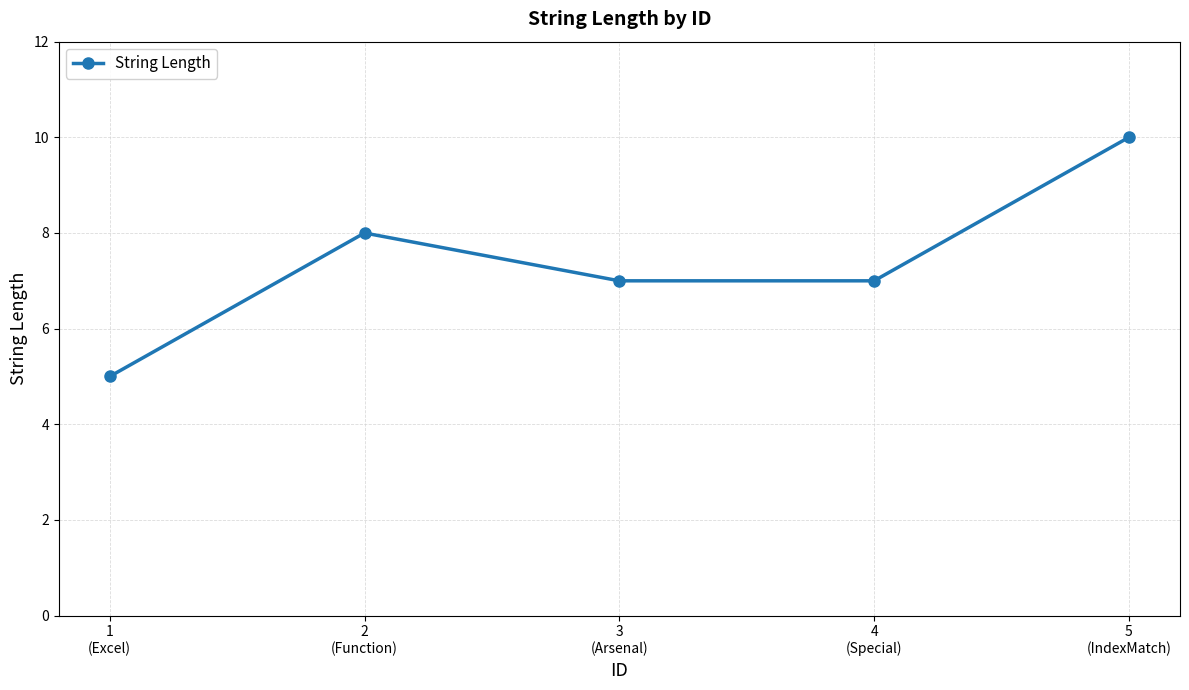

How many points are higher than both their immediate neighbors (excluding endpoints)?

1